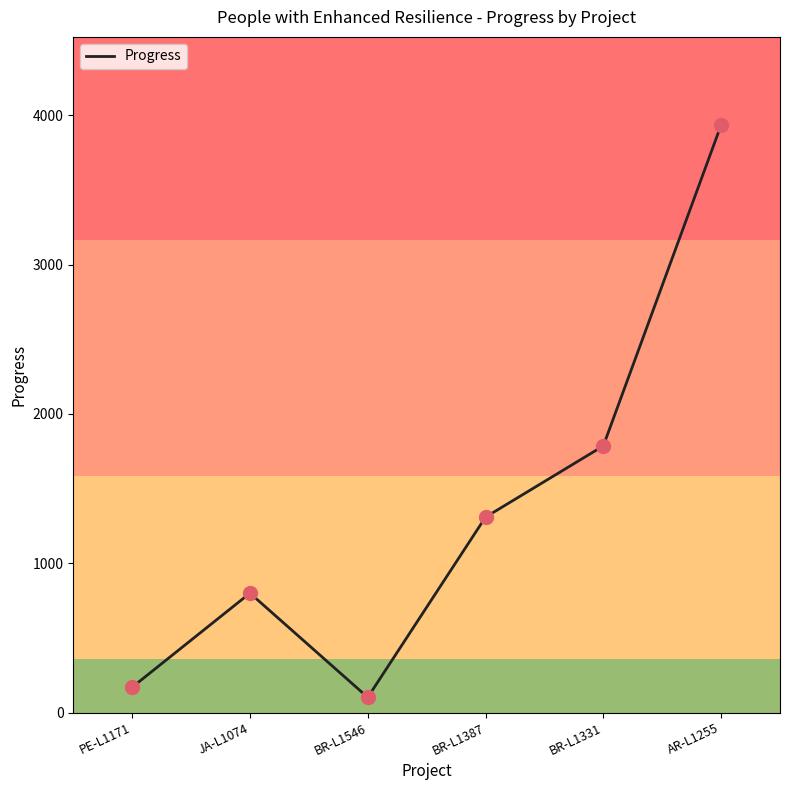

What is the change in value from PE-L1171 to BR-L1387?

+1139